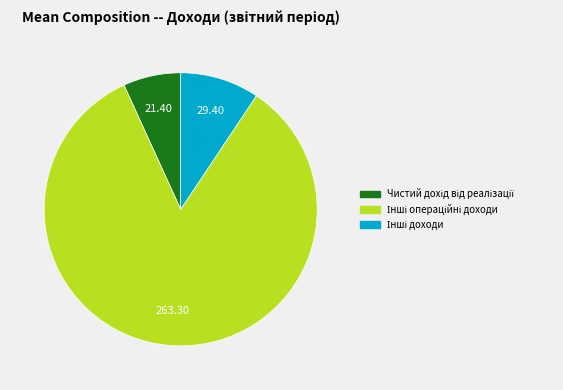

How many slices are in this pie chart?

3